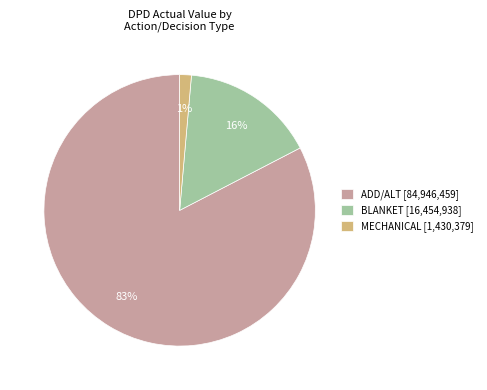

Which slice is the largest?

ADD/ALT [84,946,459]